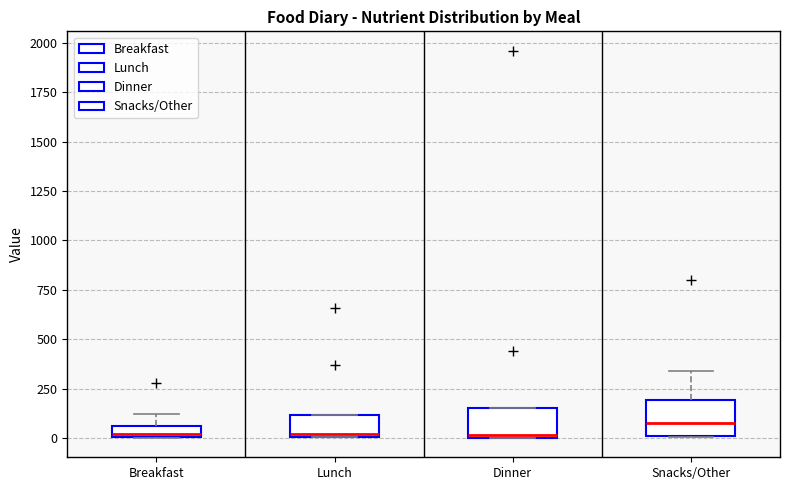

Where is the upper edge of the box for Lunch on the y-axis? The values are not printed on the chart, so give them approximately, as read against the axis.

100